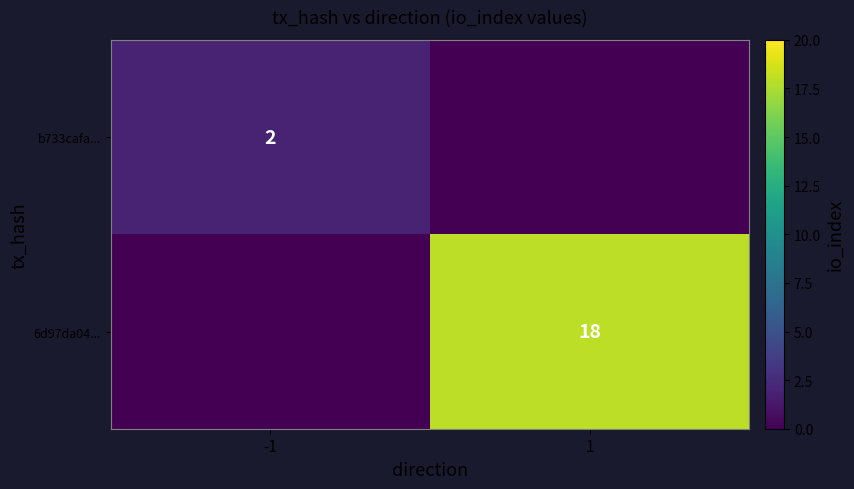

What is the maximum value shown in the chart?

18